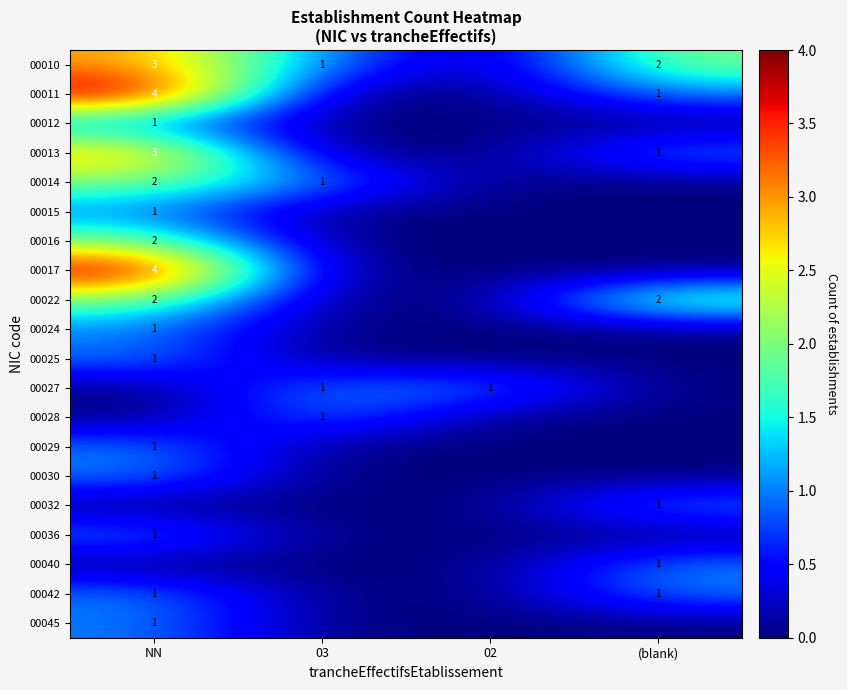

At which category does the chart reach its peak across all series?

NN